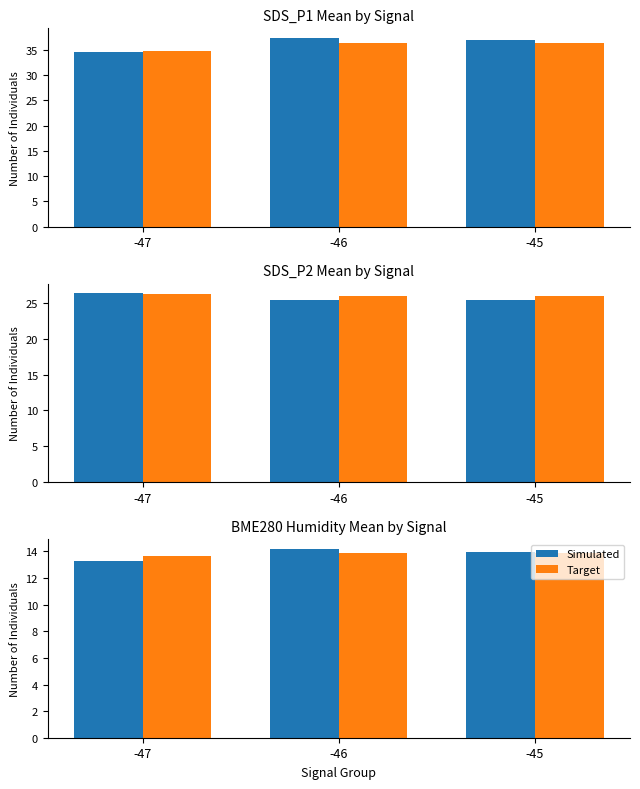

At which label does Simulated reach its minimum?

-47